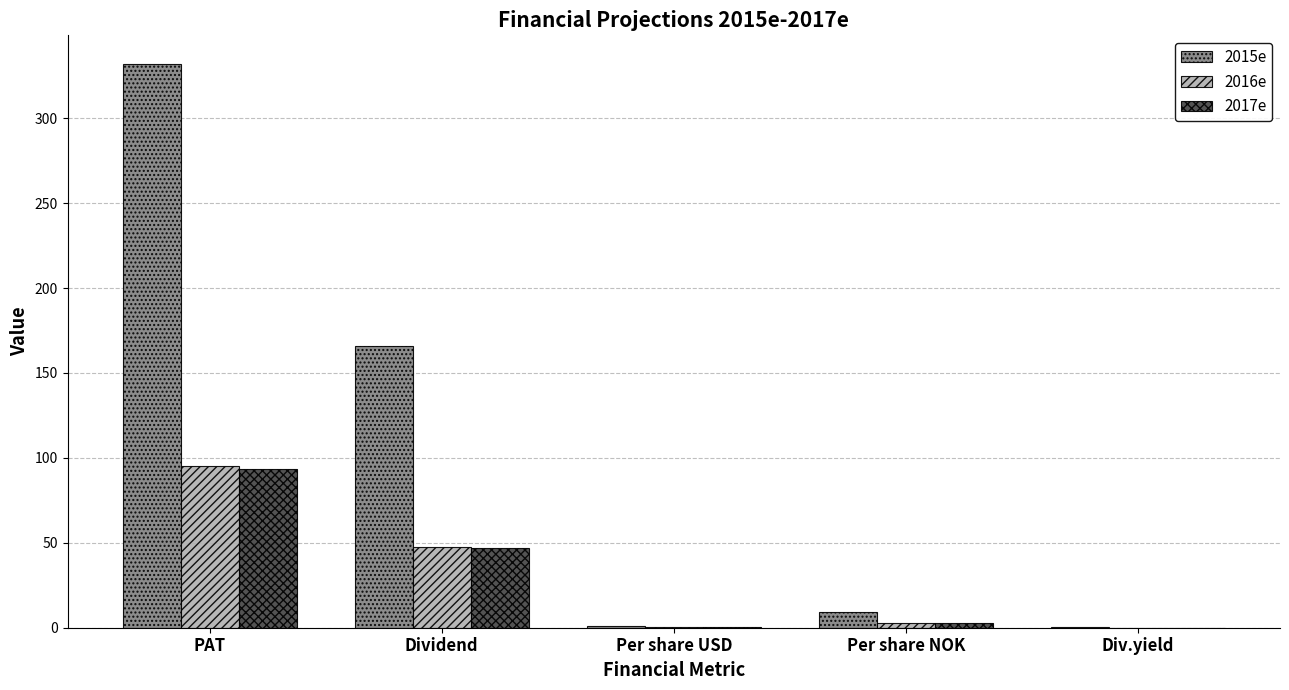

Is the value of 2016e at Per share NOK greater than the value of 2015e at PAT?

No